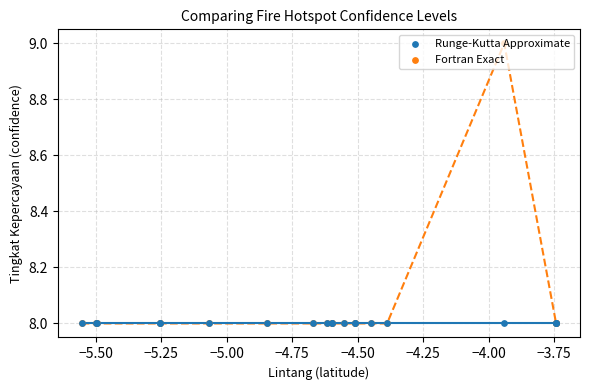

Which series reaches the maximum Y coordinate?

Fortran Exact